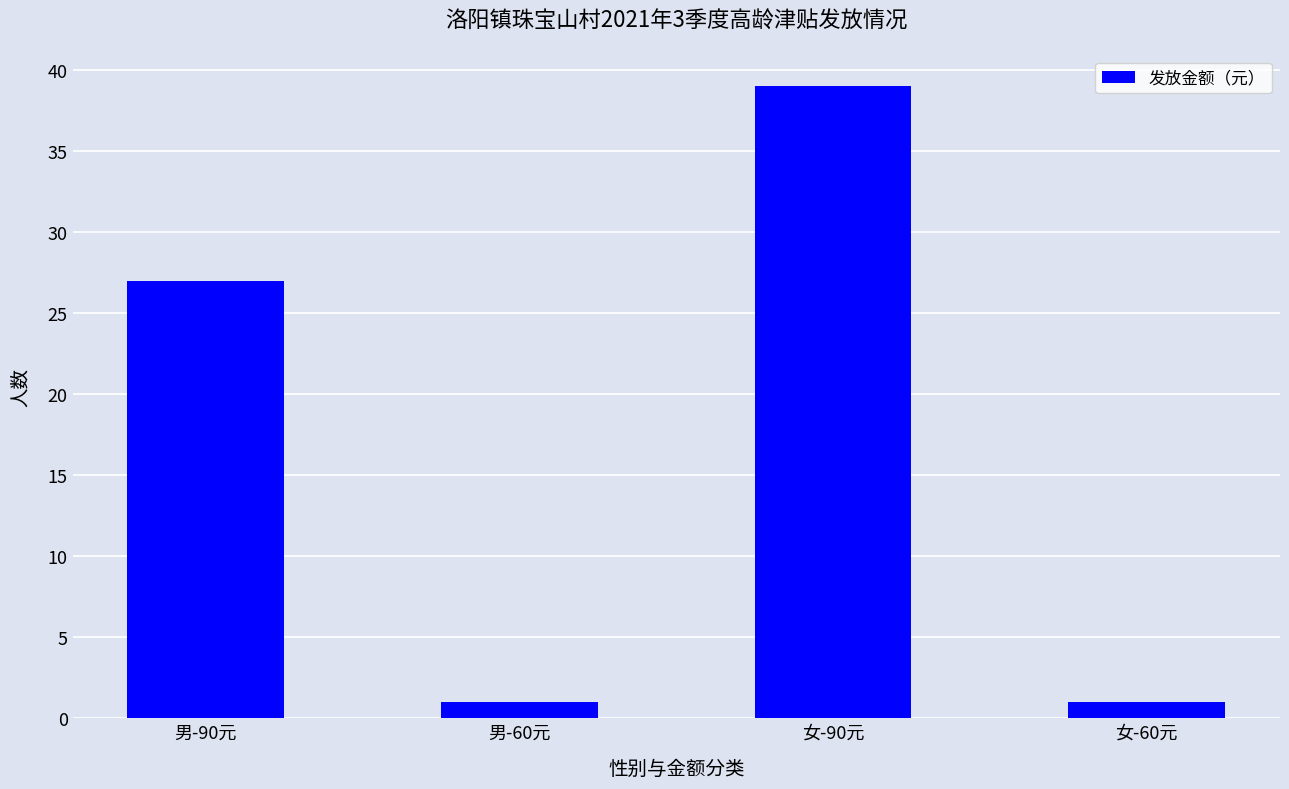

The value at 女-90元 is 39. True or false?

True